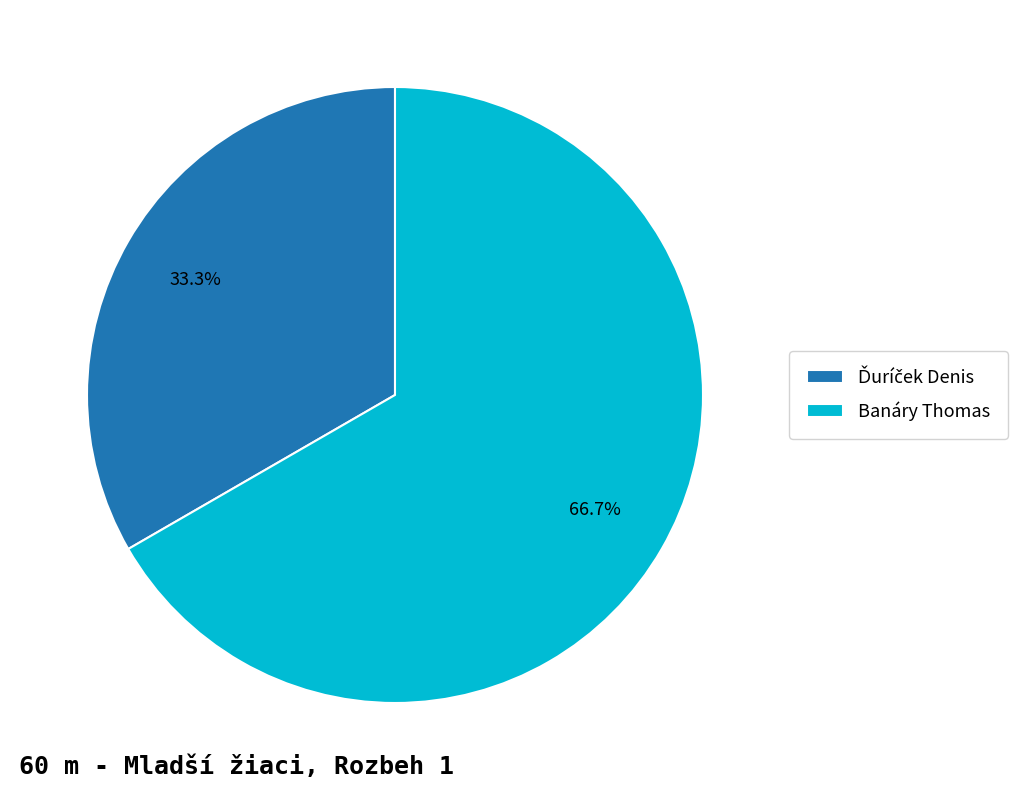

Is there a majority slice in this chart?

Yes